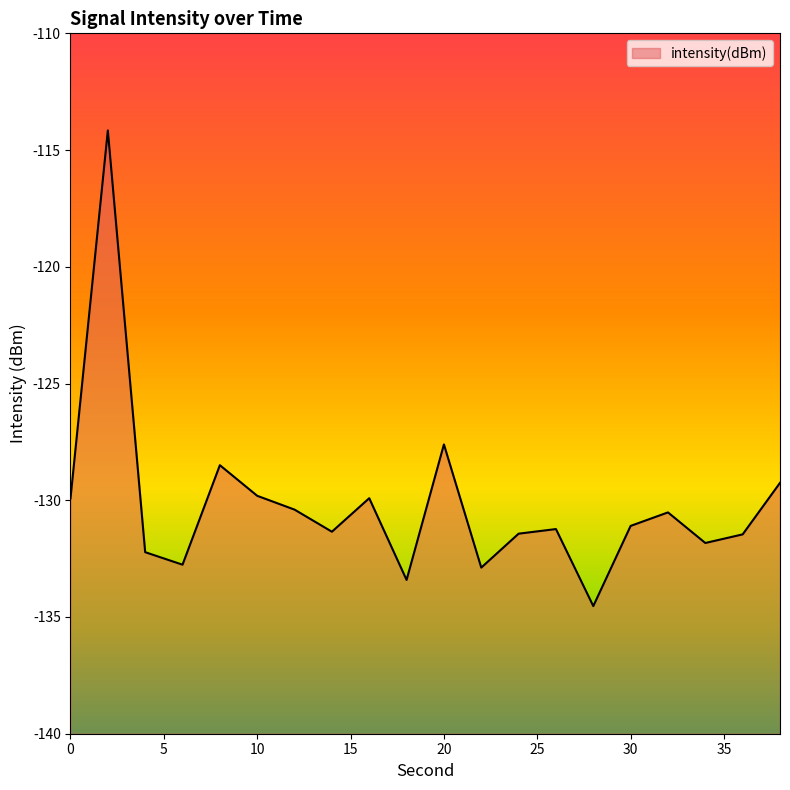

Which category has the lowest value across all series?

28